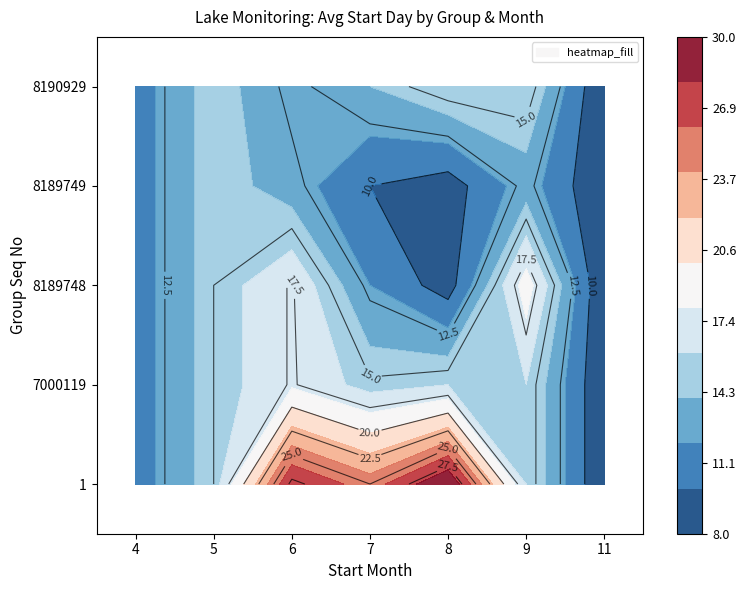

Which series has the widest spread of values?

1